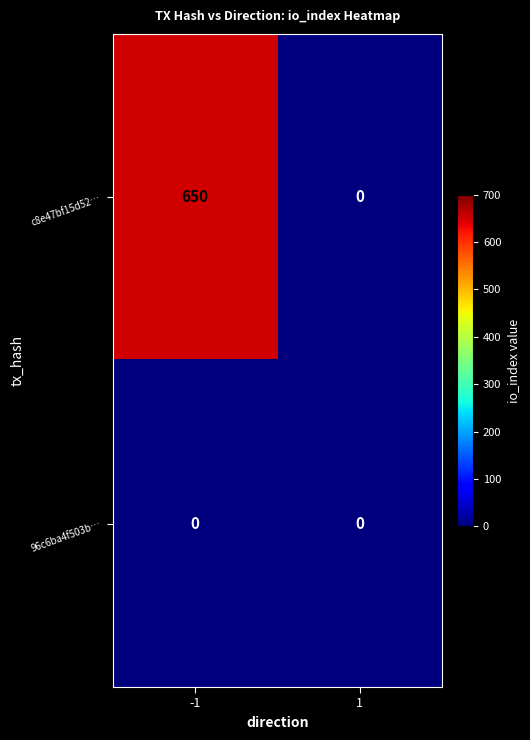

Reading left to right, what are all the values shown in this chart?

c8e47bf15d52…: -1=650	1=0
96c6ba4f503b…: -1=0	1=0